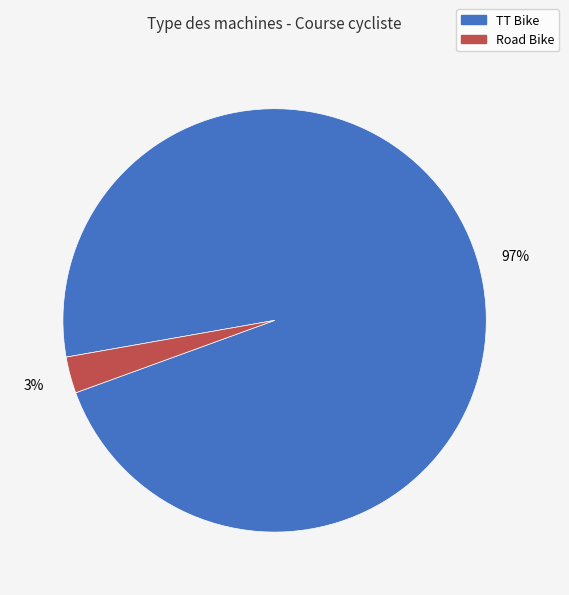

What is the largest slice in the pie chart?

TT Bike